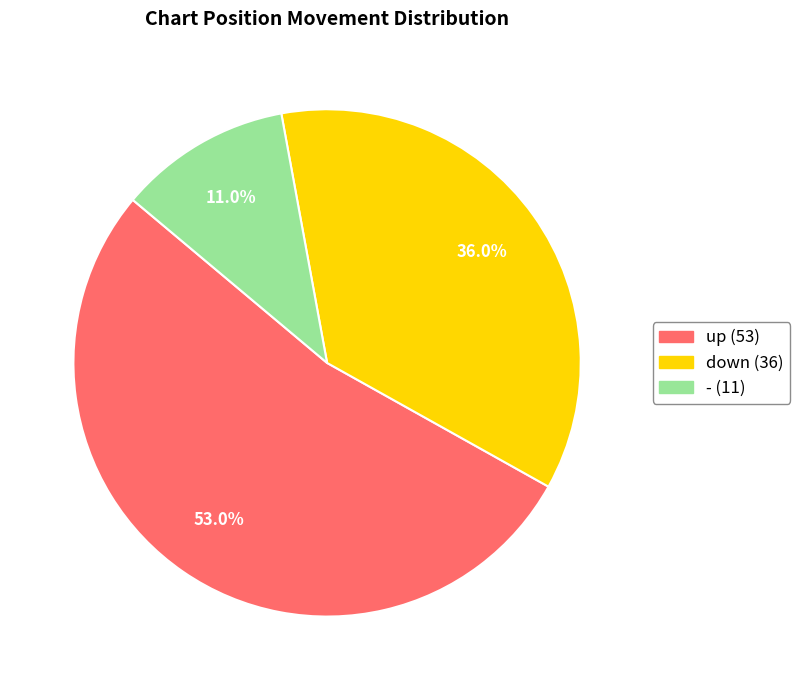

Combined, do up and - account for over 50%?

Yes